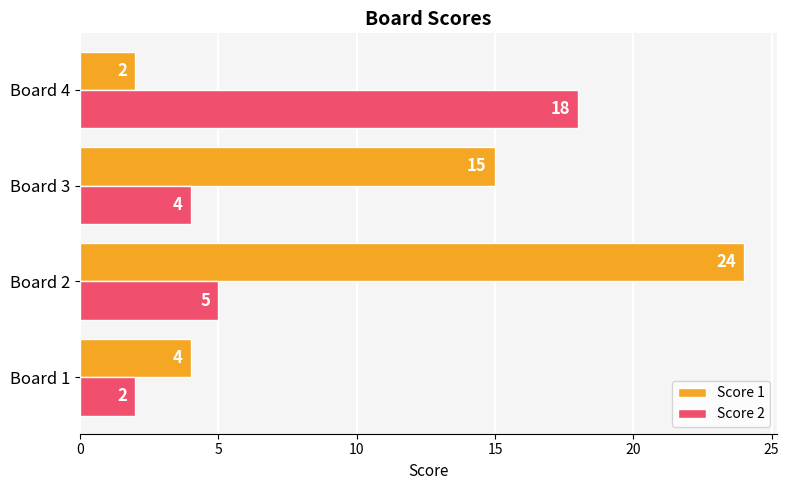

At which label is Score 2 closest to 10?

Board 2